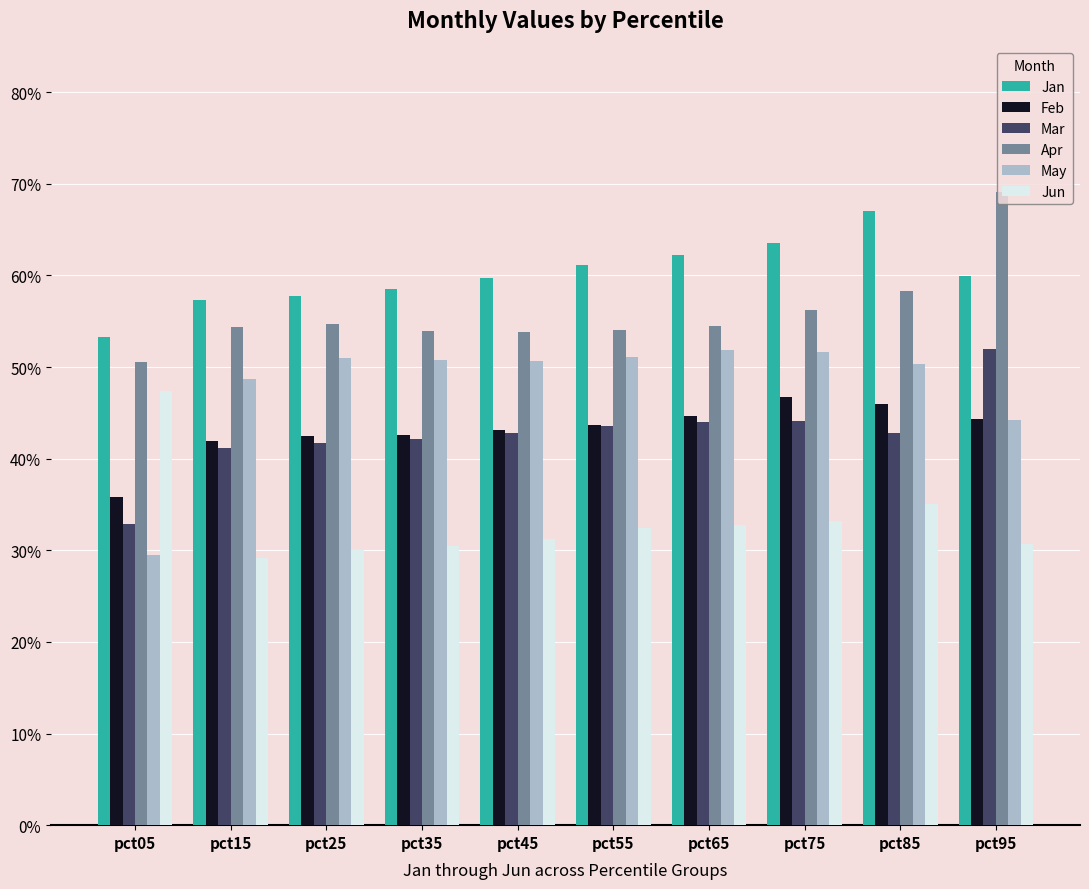

What is the sum of all May values?

4.8